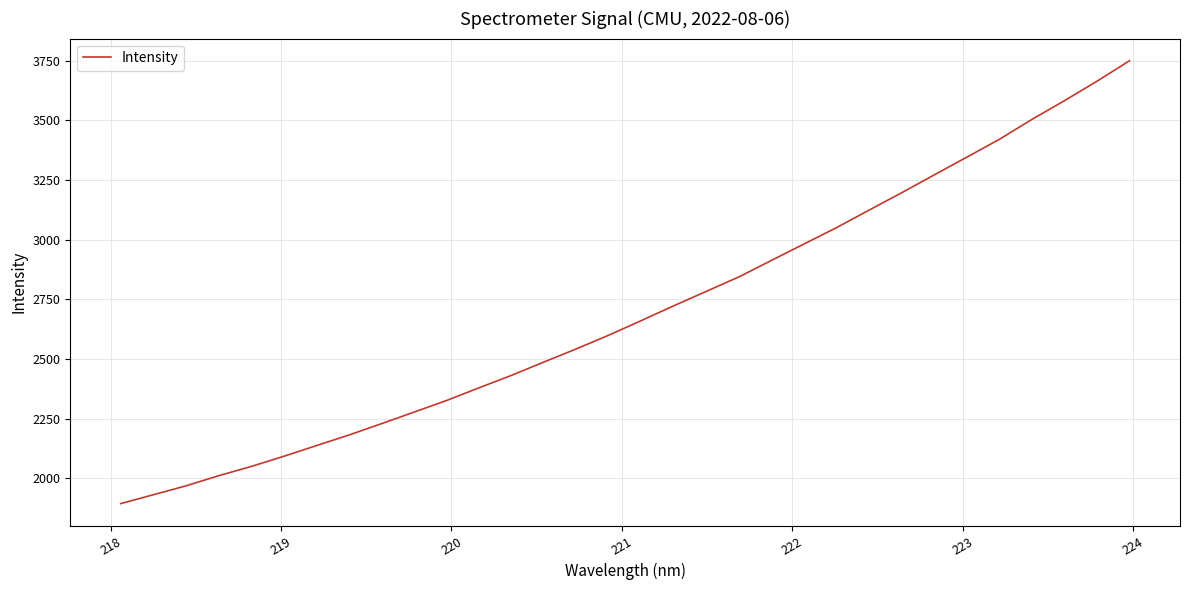

Does the chart display data point markers on the line(s)?

No